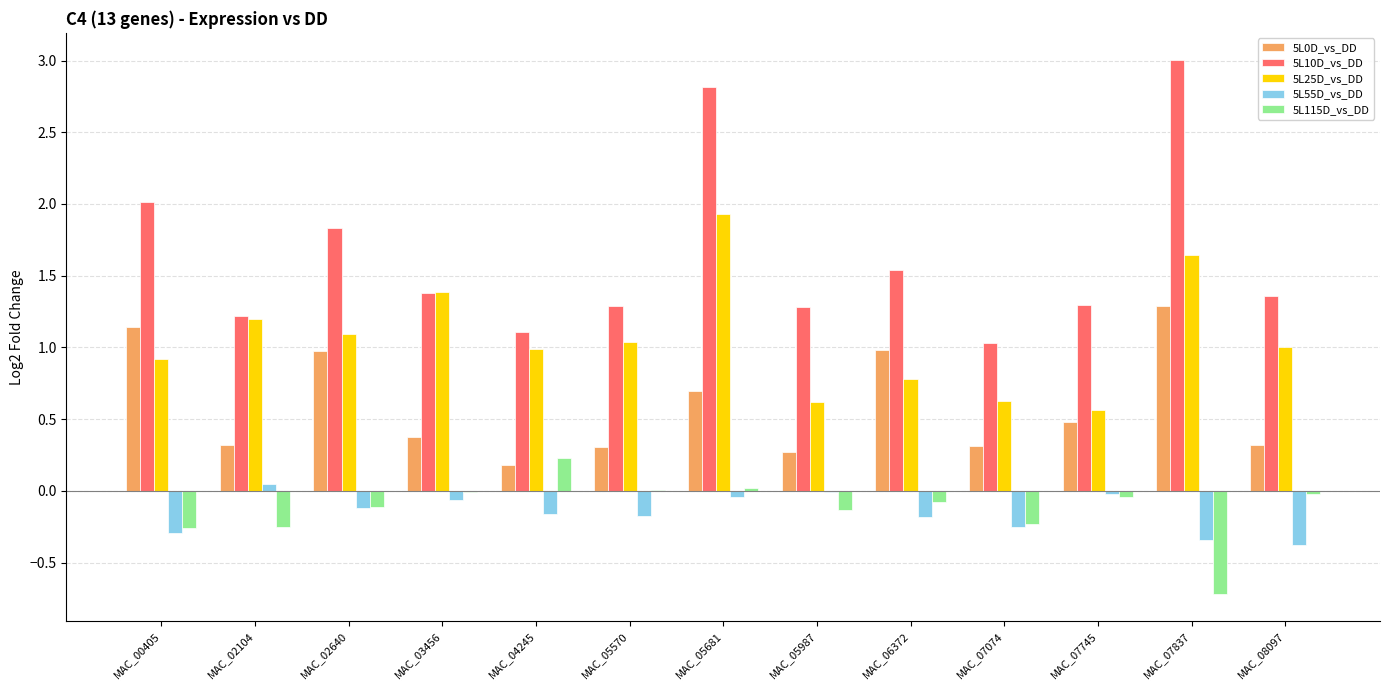

The value of 5L25D_vs_DD at MAC_07074 is 0.3. True or false?

False